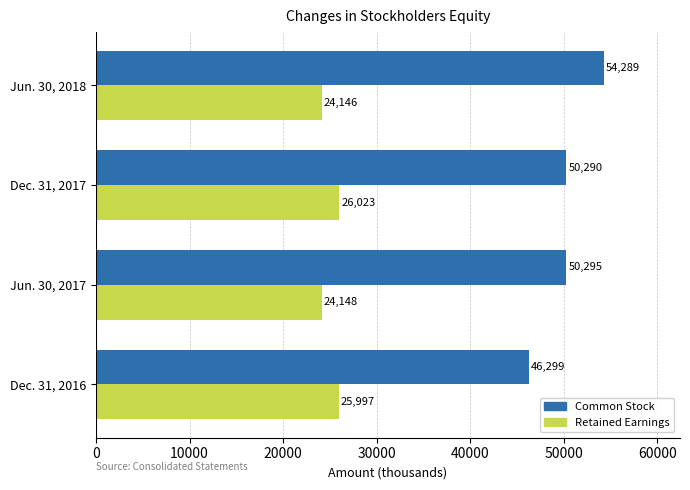

What is the smallest value displayed?

24146